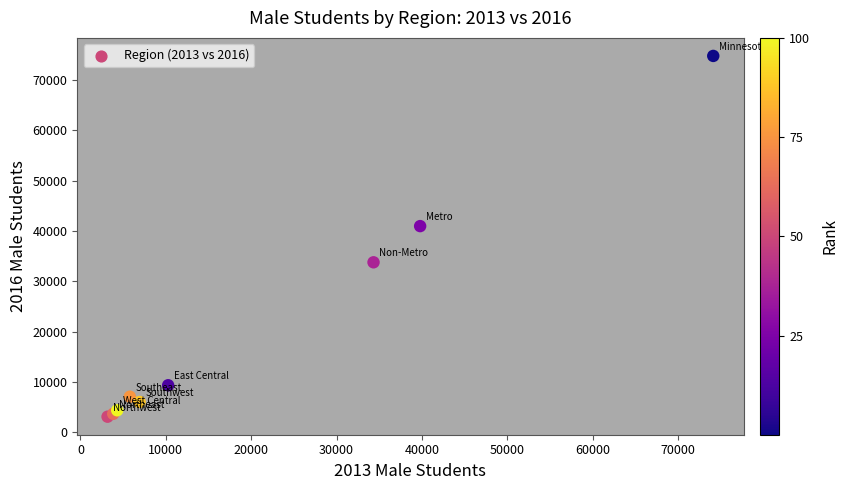

What Y value in the scatter plot is closest to 38927?

40950